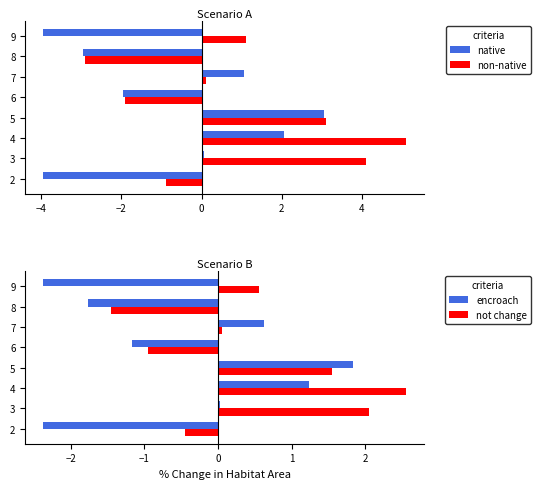

Is the value of non-native at 7 greater than the value of native at 8?

Yes